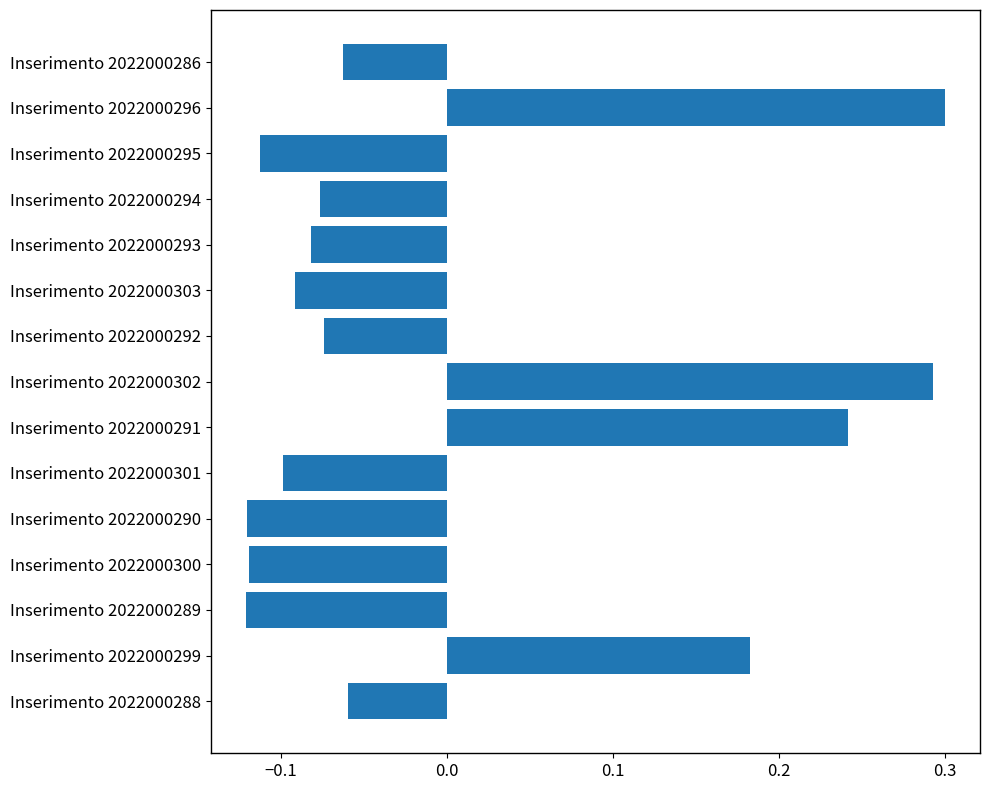

Is it true that the value at Inserimento 2022000303 is -0.1?

True